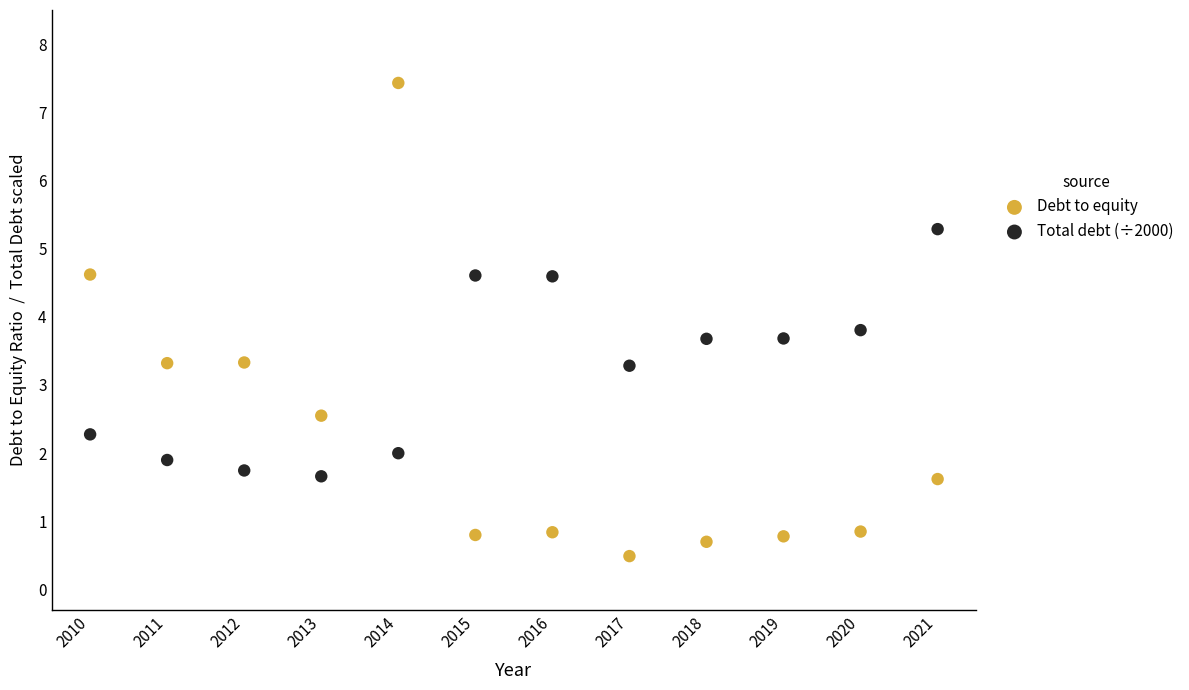

Which series contains the highest Y value?

Debt to equity